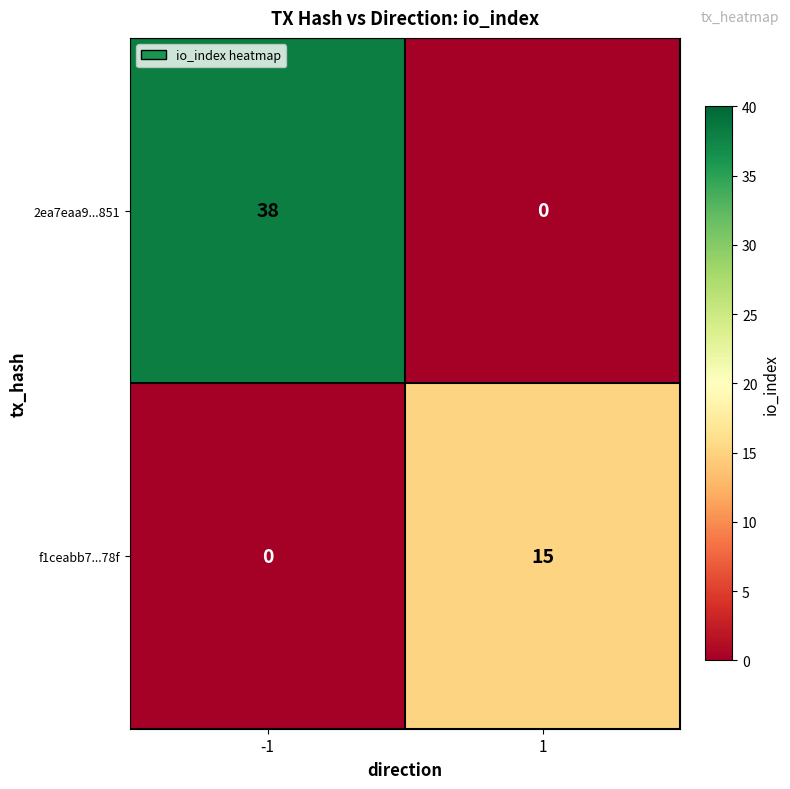

The f1ceabb7...78f series shows 7 at -1. True or false?

False